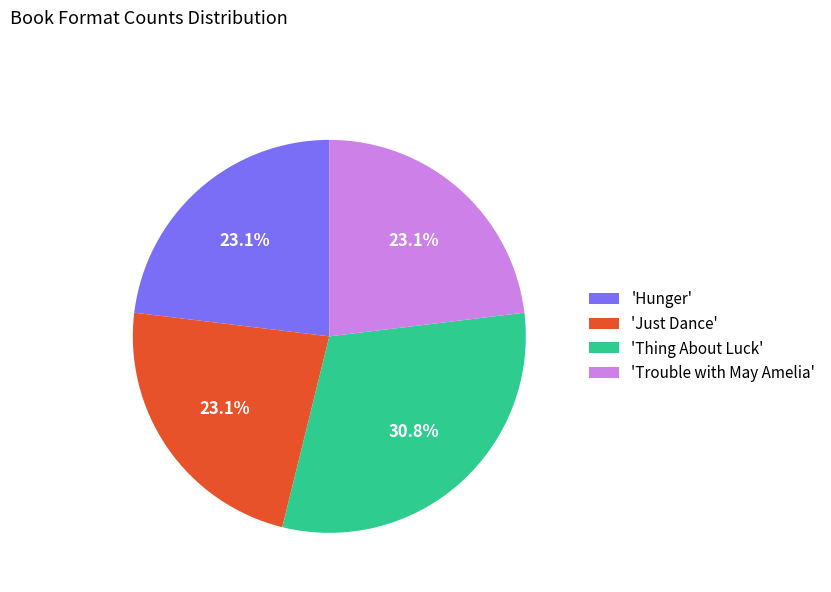

Approximately how many times larger is the value at 'Just Dance' compared to 'Hunger'?

1.0